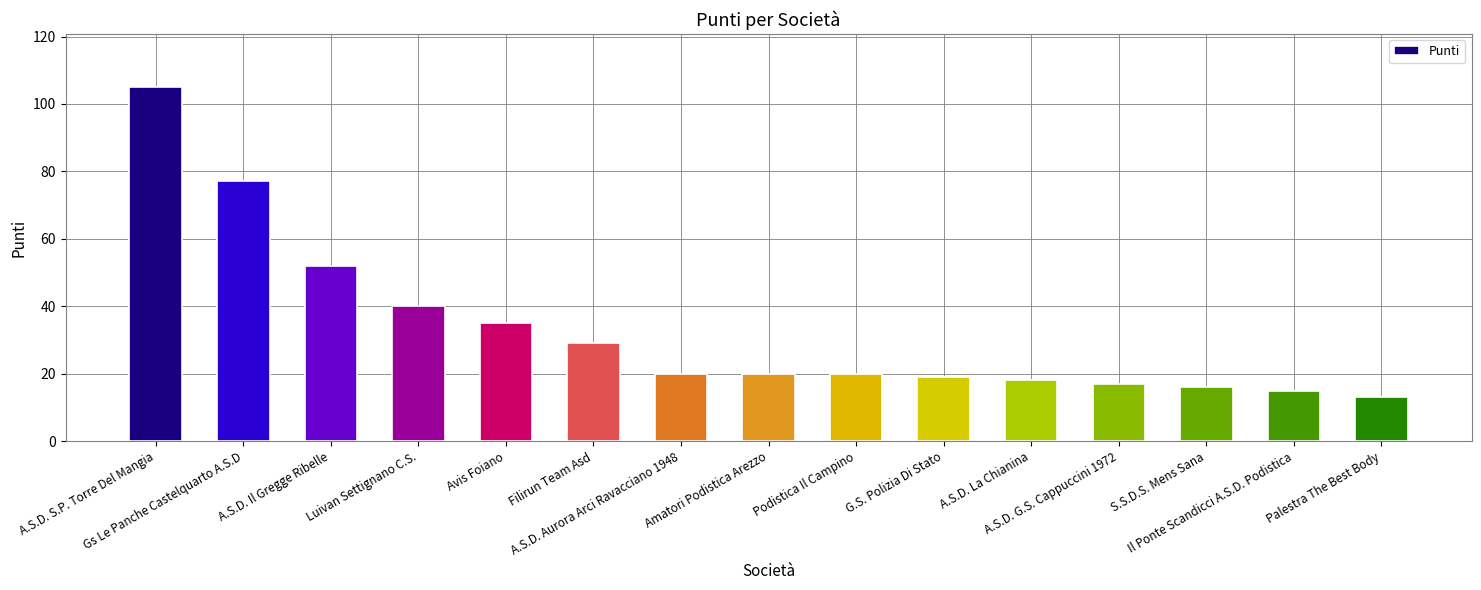

What is the change in value from Luivan Settignano C.S. to Podistica Il Campino?

-20